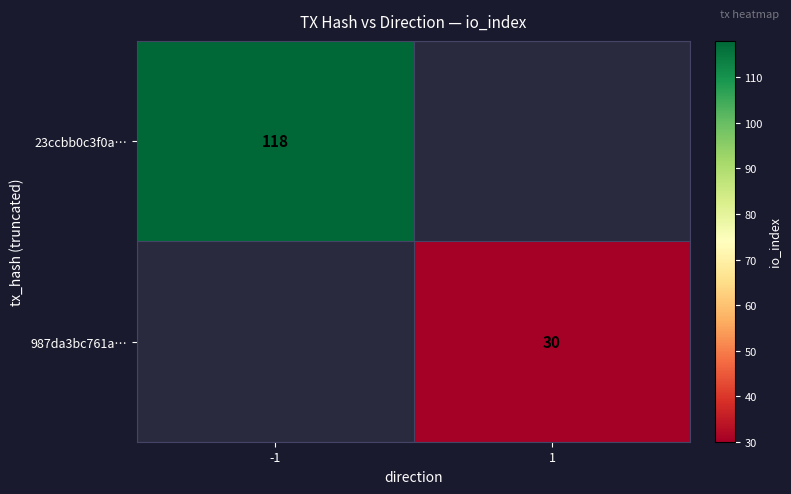

The value of 987da3bc761a… at 1 is 20. True or false?

False